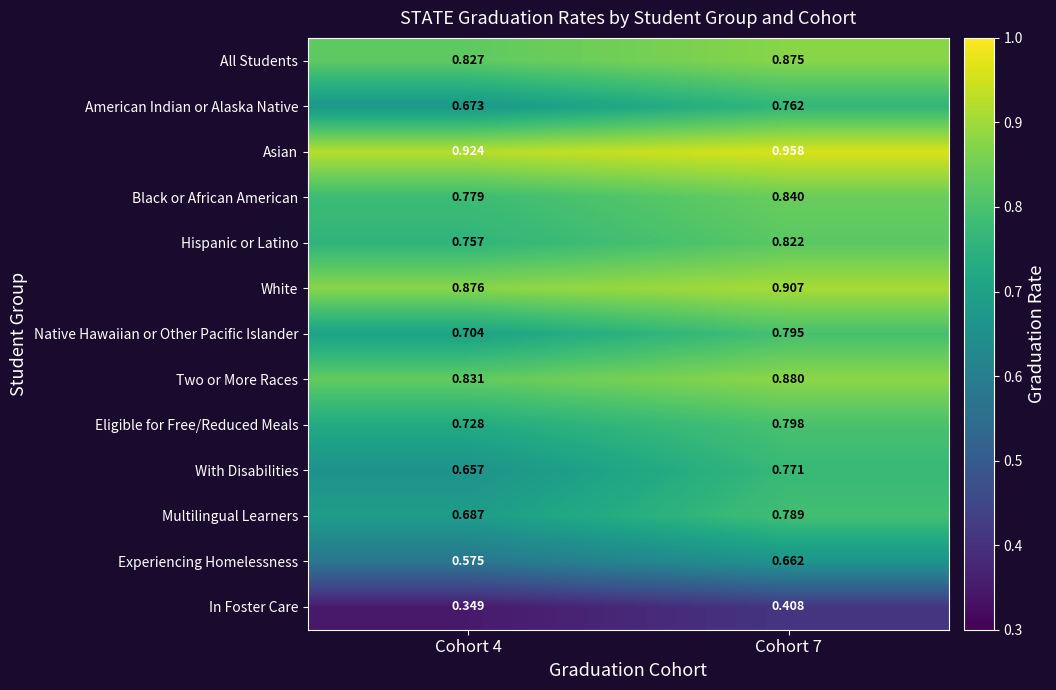

Which series has the largest total across all categories?

Asian